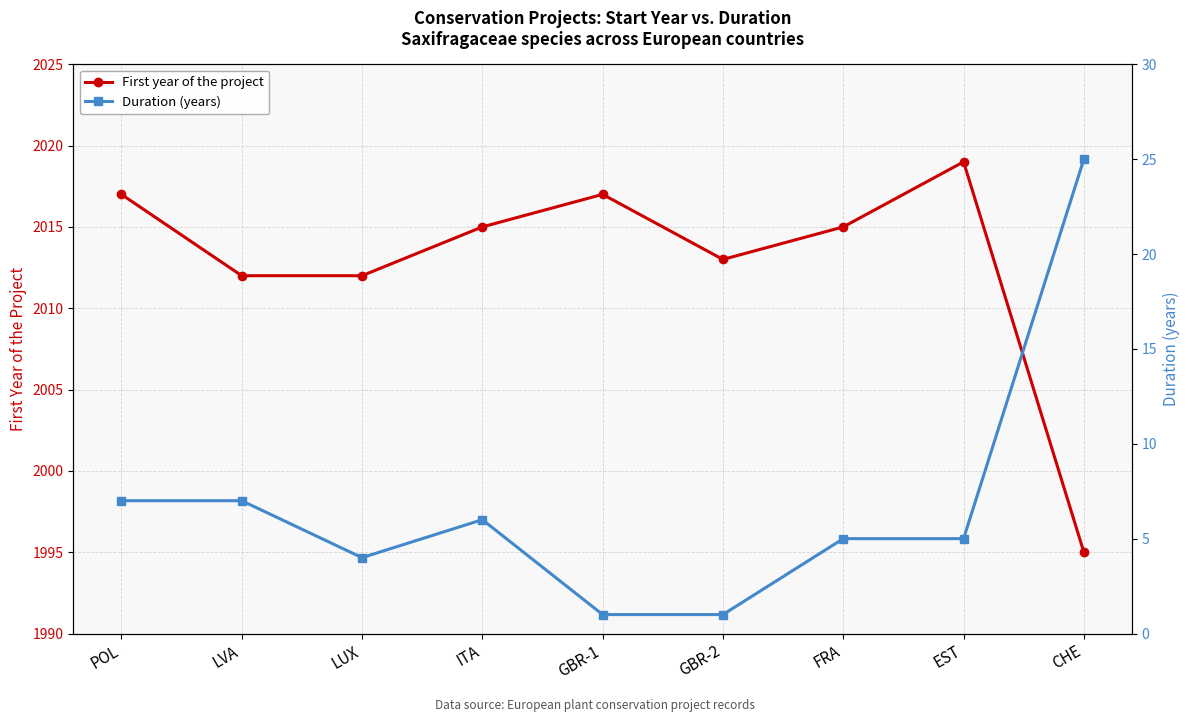

The Duration (years) series shows 5 at FRA. True or false?

True